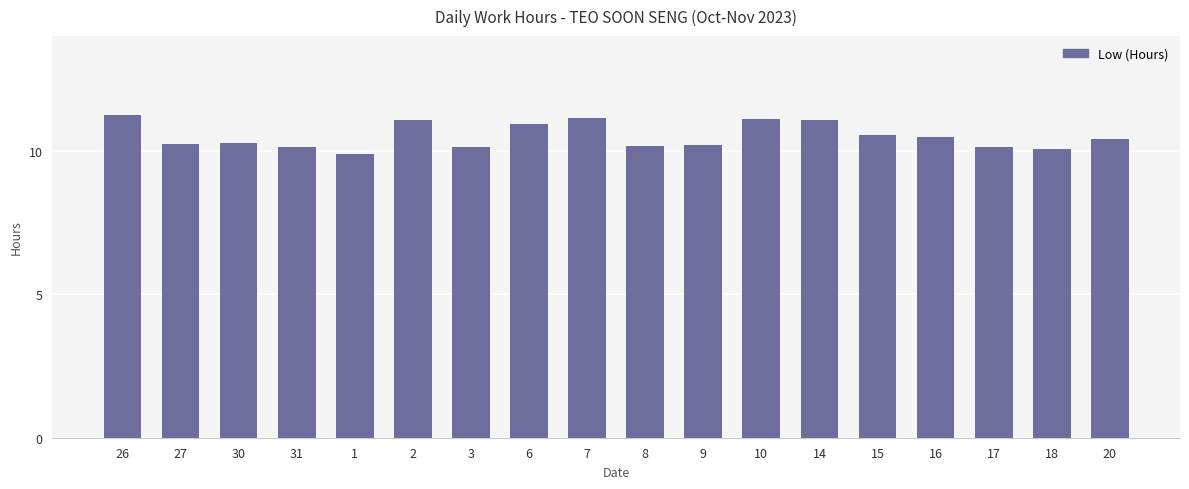

What position from the left is 20?

18